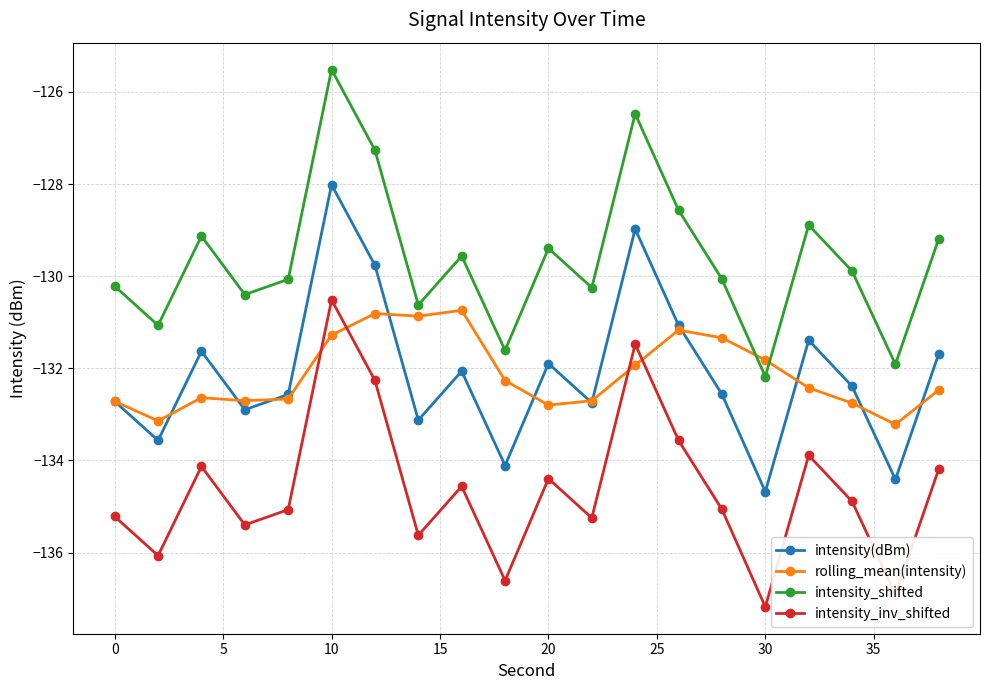

True or false: intensity_inv_shifted has more than 0 points higher than both neighbors.

True